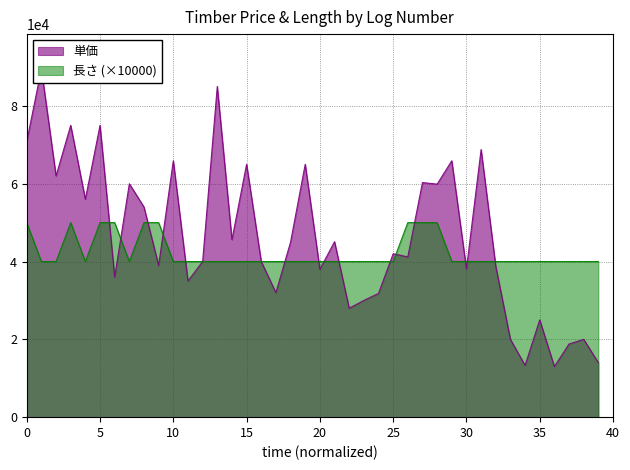

What is the minimum value for 長さ (×10000)?

40000